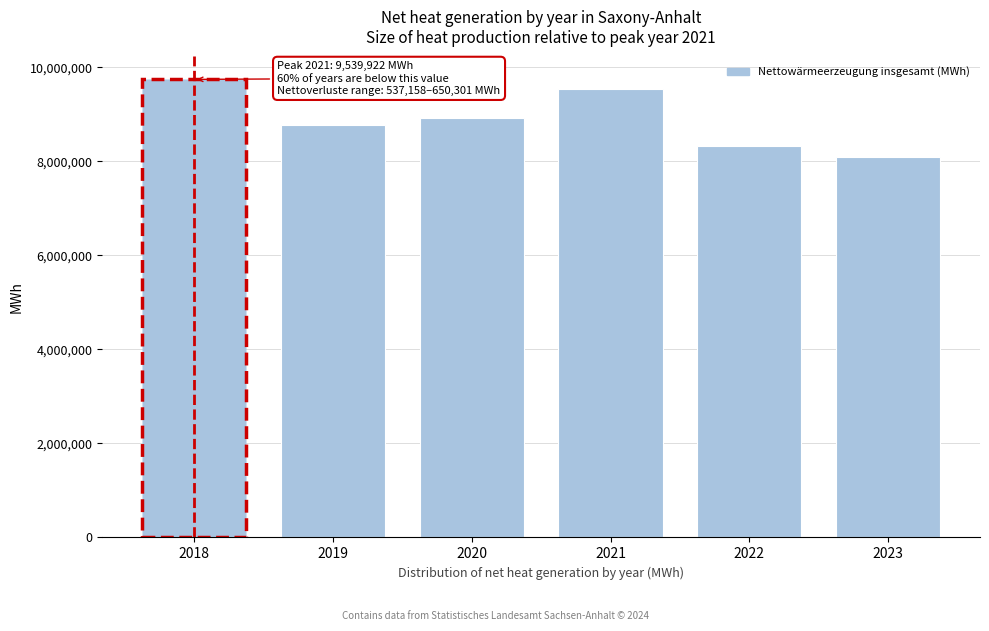

Reading left to right, transcribe all the data shown in this chart.

9740819	8773430	8928009	9539922	8318950	8092015